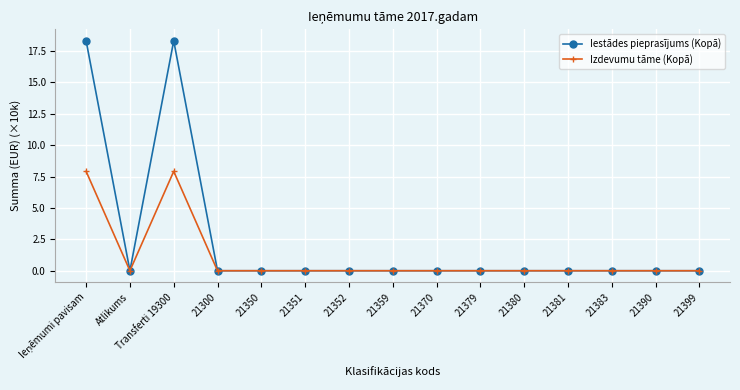

Which series has the largest total across all categories?

Iestādes pieprasījums (Kopā)